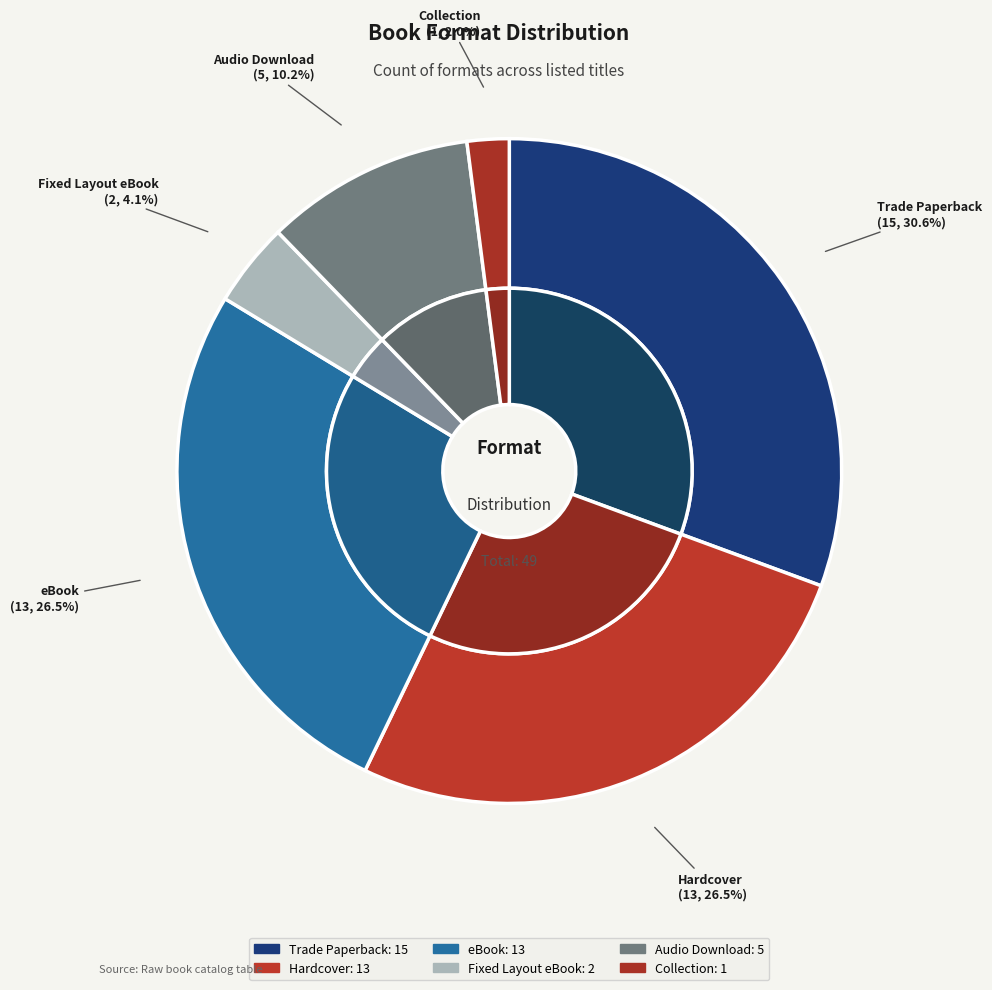

To the nearest percent, what is the difference between the largest and smallest slice percentages?

29%